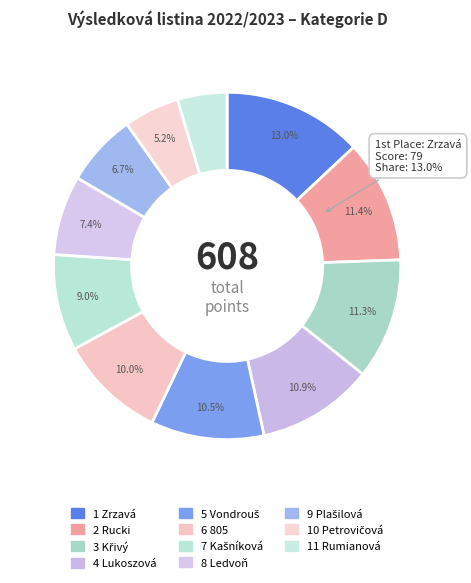

Is it true that 3 Křivý is 1% of the pie?

False